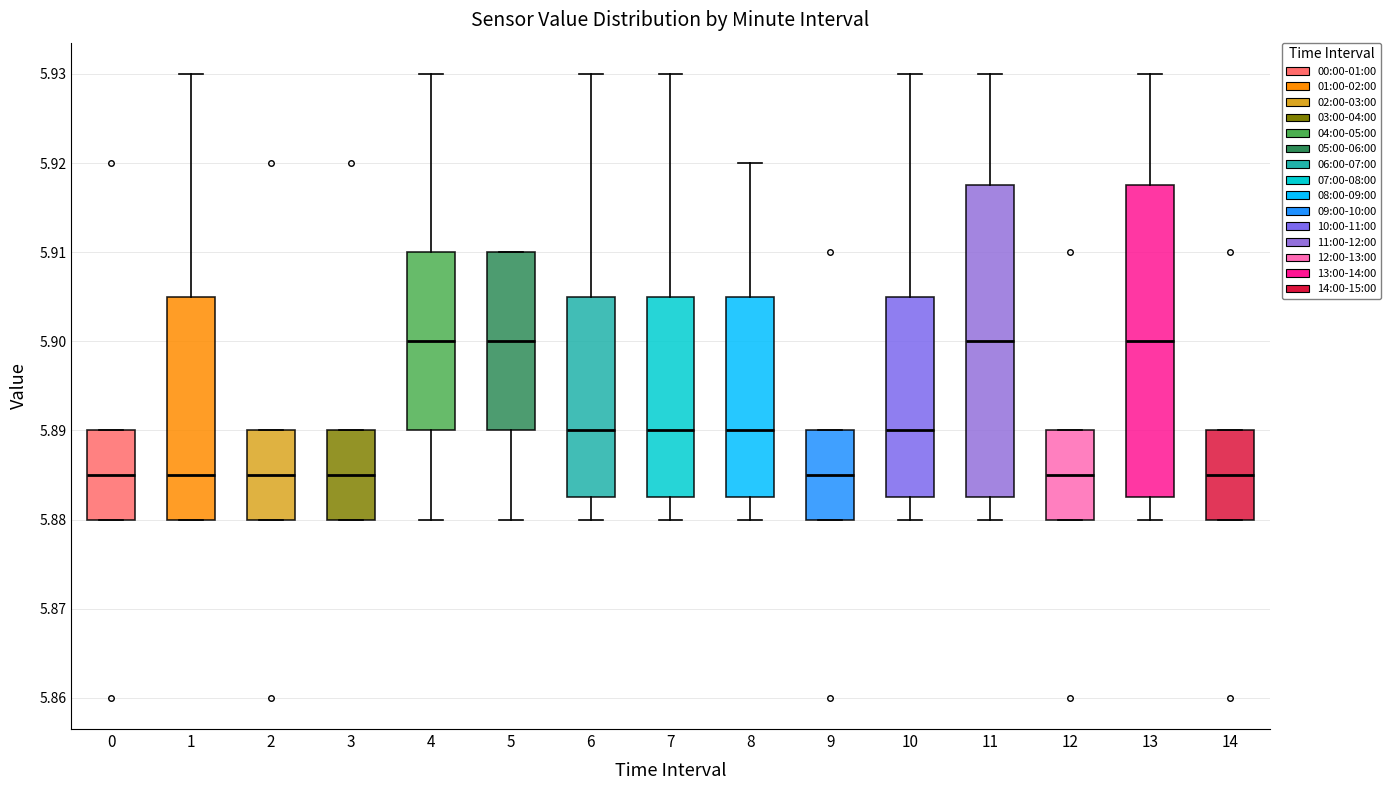

Reading left to right, transcribe this box plot: for each box, give where its median line is, the range the box spans, and where its two whiskers end, as read against the y-axis. The values are not printed on the chart, so give them approximately, as read against the axis.

0: median 5.885, box 5.880 to 5.890, whiskers 5.880 to 5.890
1: median 5.885, box 5.880 to 5.905, whiskers 5.880 to 5.930
2: median 5.885, box 5.880 to 5.890, whiskers 5.880 to 5.890
3: median 5.885, box 5.880 to 5.890, whiskers 5.880 to 5.890
4: median 5.900, box 5.890 to 5.910, whiskers 5.880 to 5.930
5: median 5.900, box 5.890 to 5.910, whiskers 5.880 to 5.910
6: median 5.890, box 5.883 to 5.905, whiskers 5.880 to 5.930
7: median 5.890, box 5.883 to 5.905, whiskers 5.880 to 5.930
8: median 5.890, box 5.883 to 5.905, whiskers 5.880 to 5.920
9: median 5.885, box 5.880 to 5.890, whiskers 5.880 to 5.890
10: median 5.890, box 5.883 to 5.905, whiskers 5.880 to 5.930
11: median 5.900, box 5.883 to 5.918, whiskers 5.880 to 5.930
12: median 5.885, box 5.880 to 5.890, whiskers 5.880 to 5.890
13: median 5.900, box 5.883 to 5.918, whiskers 5.880 to 5.930
14: median 5.885, box 5.880 to 5.890, whiskers 5.880 to 5.890